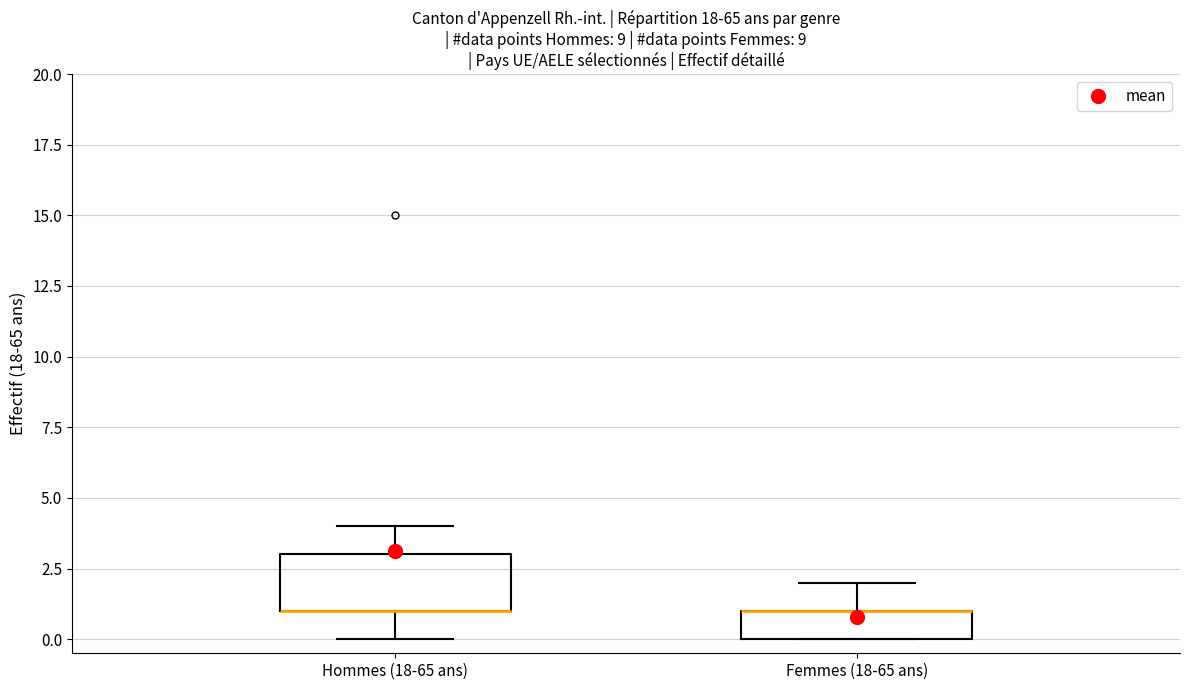

Which box is the tallest, from its lower edge to its upper edge?

Hommes (18-65 ans)